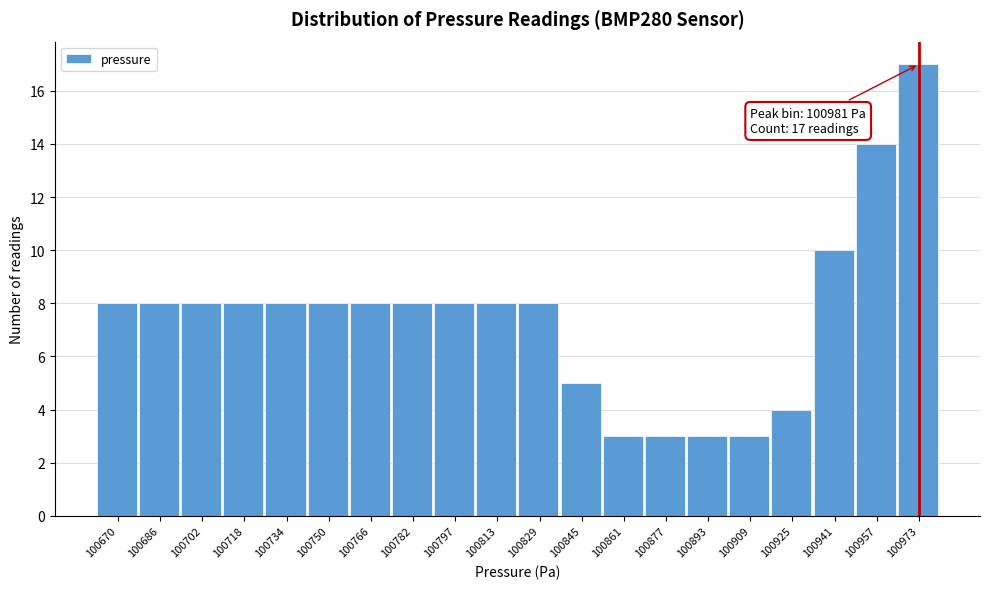

Reading left to right, what are all the values shown in this chart?

8	8	8	8	8	8	8	8	8	8	8	5	3	3	3	3	4	10	14	17